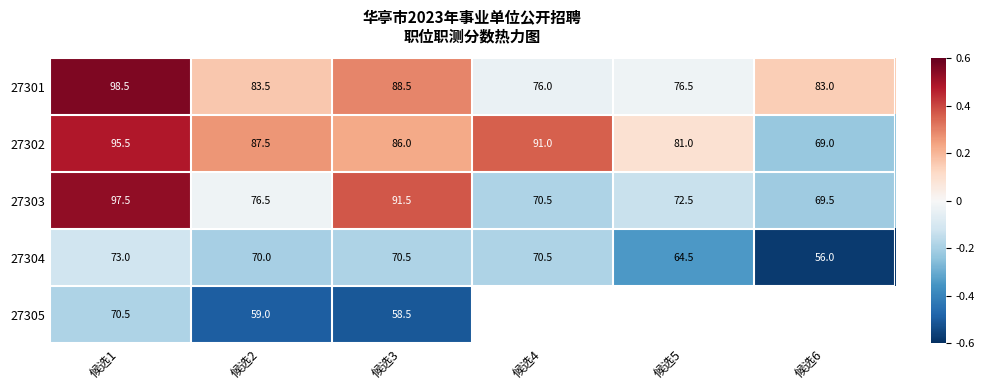

Is the value of 27302 at 候选5 greater than the value of 27304 at 候选2?

Yes